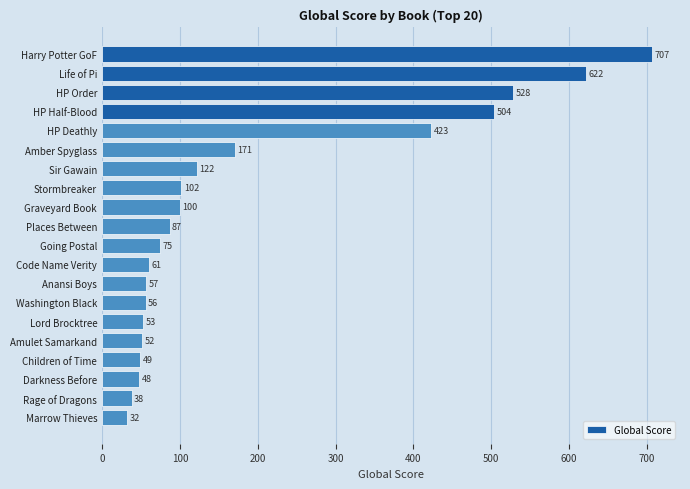

What is the difference between the values at Harry Potter GoF and Life of Pi?

85